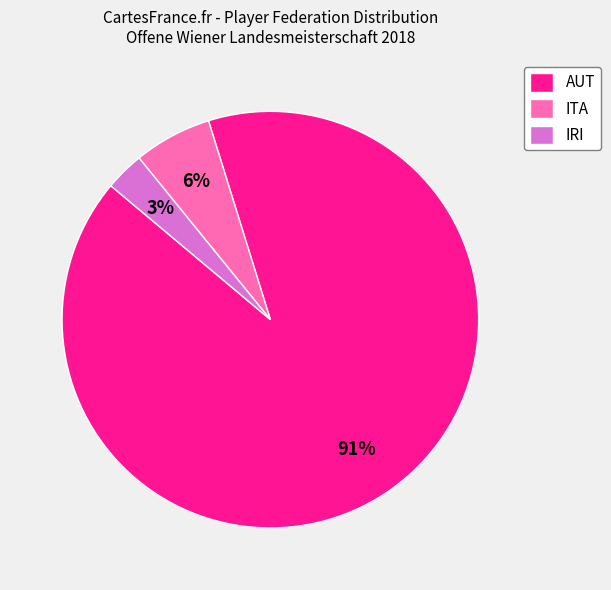

Is there any slice that represents more than half of the pie?

Yes